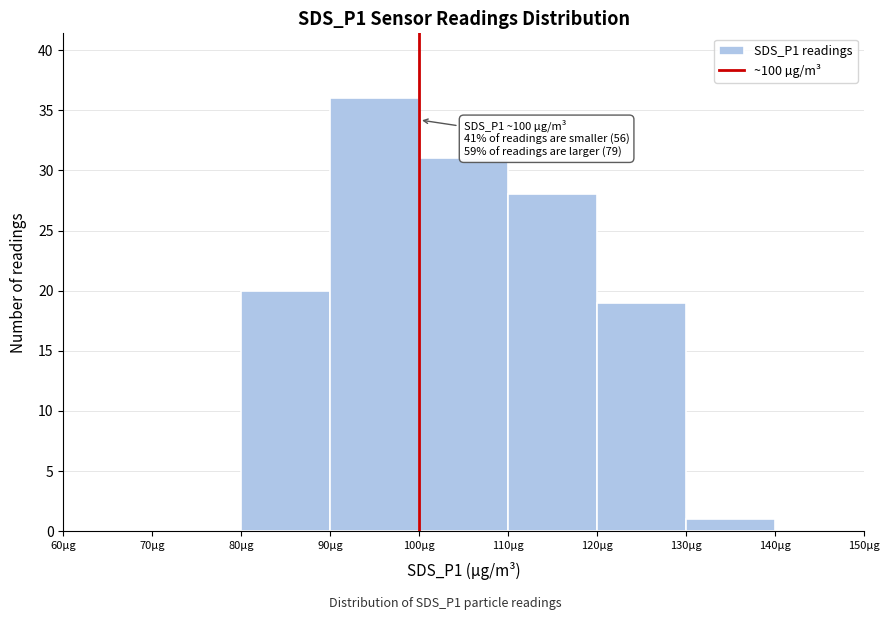

Which range on the x-axis has the tallest bar?

90 to 100